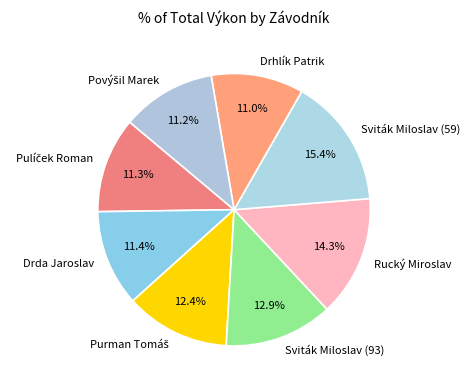

Combined, what portion of the pie is Sviták Miloslav (93) and Drda Jaroslav?

24.3%